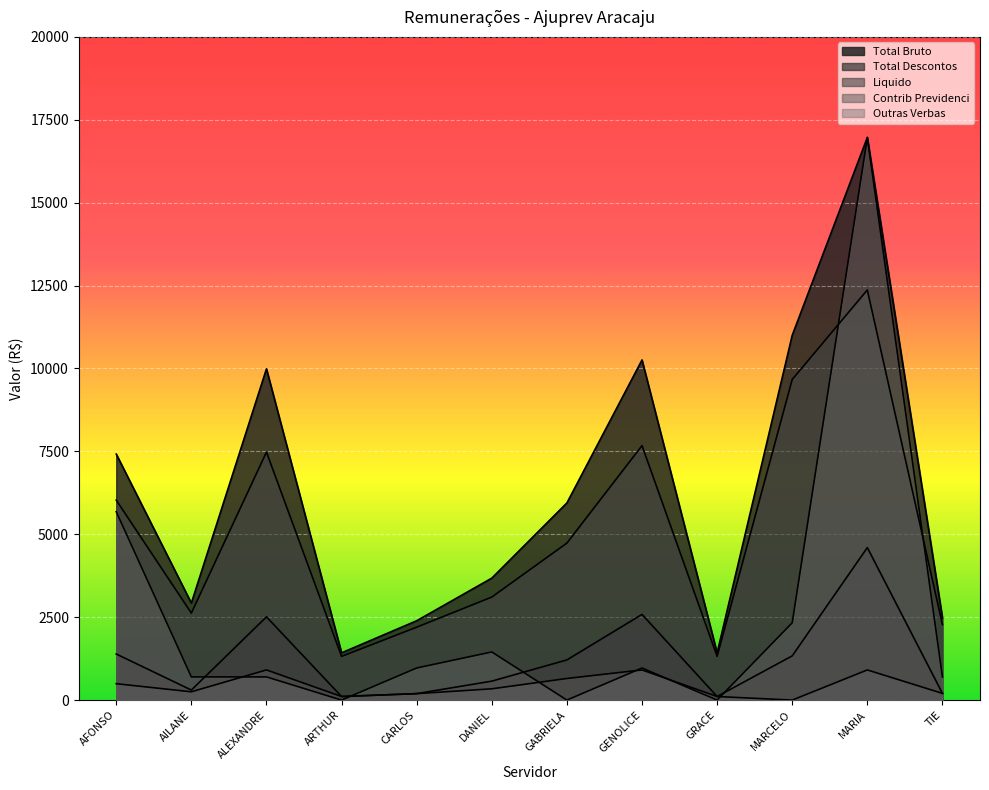

How many values in the Contrib Previdenci series are below 340?

6